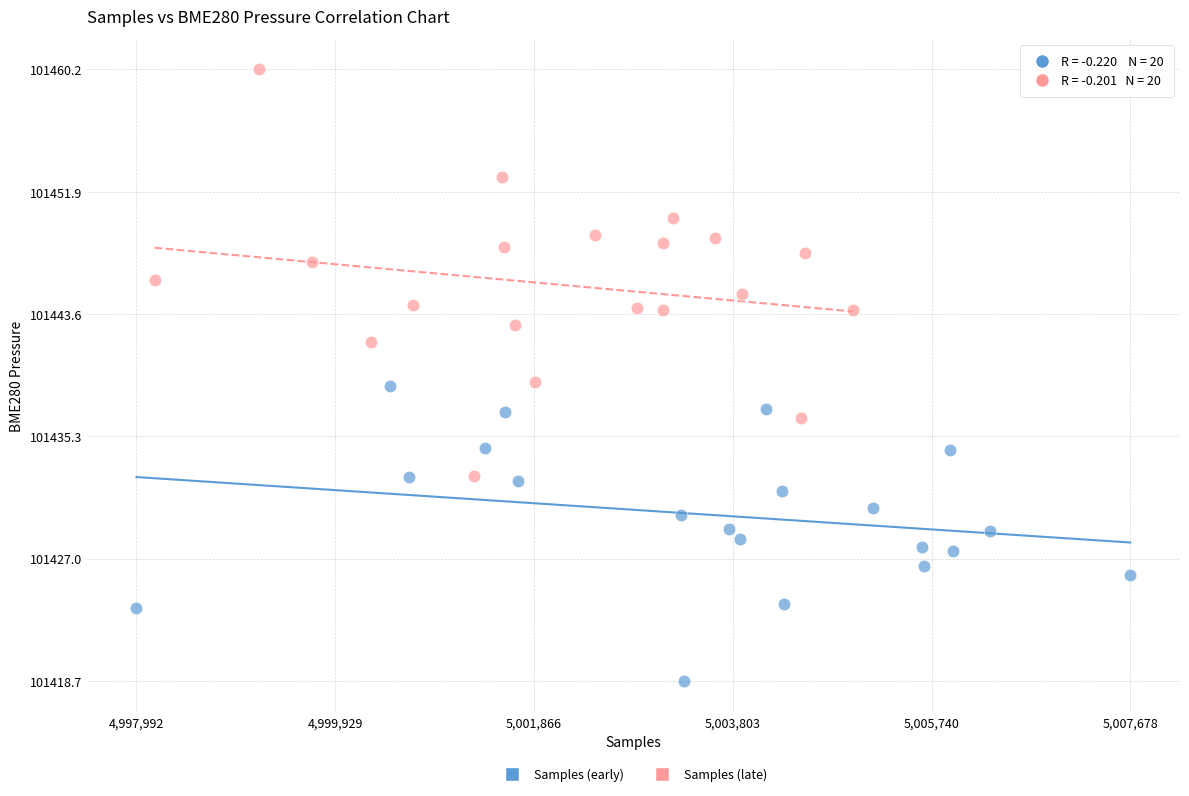

What are all the series names shown in the legend?

Samples (early), Samples (late)